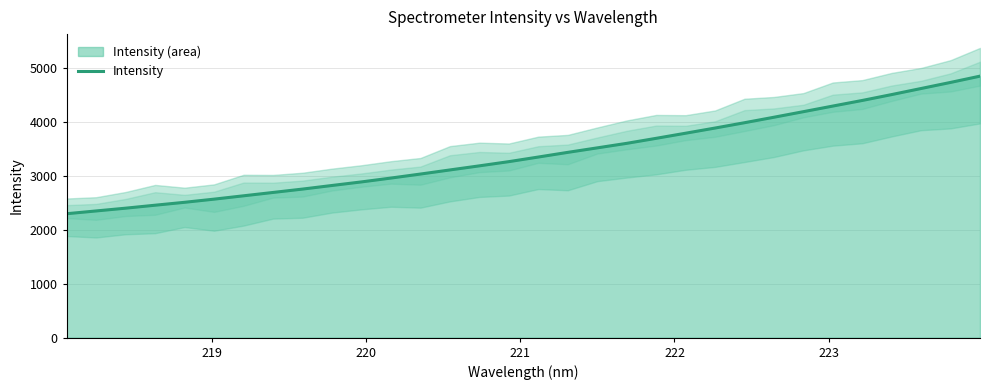

What is the maximum value for Intensity?

4858.0